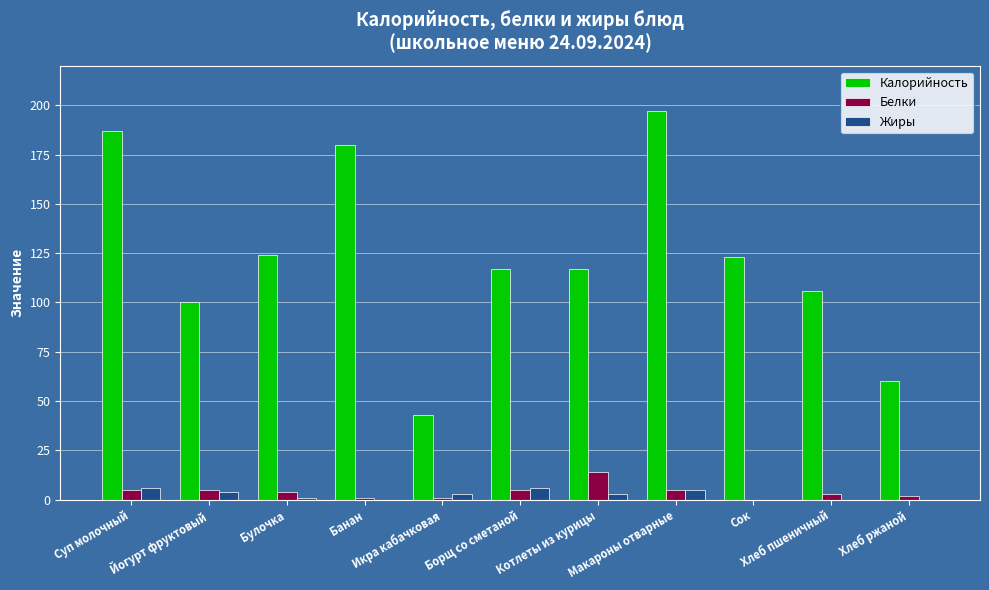

Between Сок and Хлеб пшеничный, which series saw the biggest shift?

Калорийность